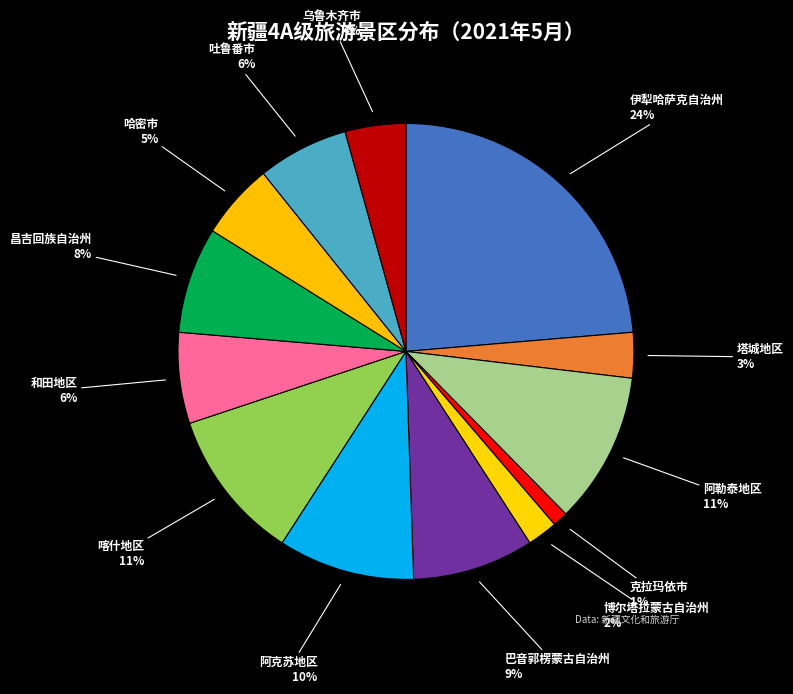

The 伊犁哈萨克自治州 slice represents 24% of the pie. True or false?

True